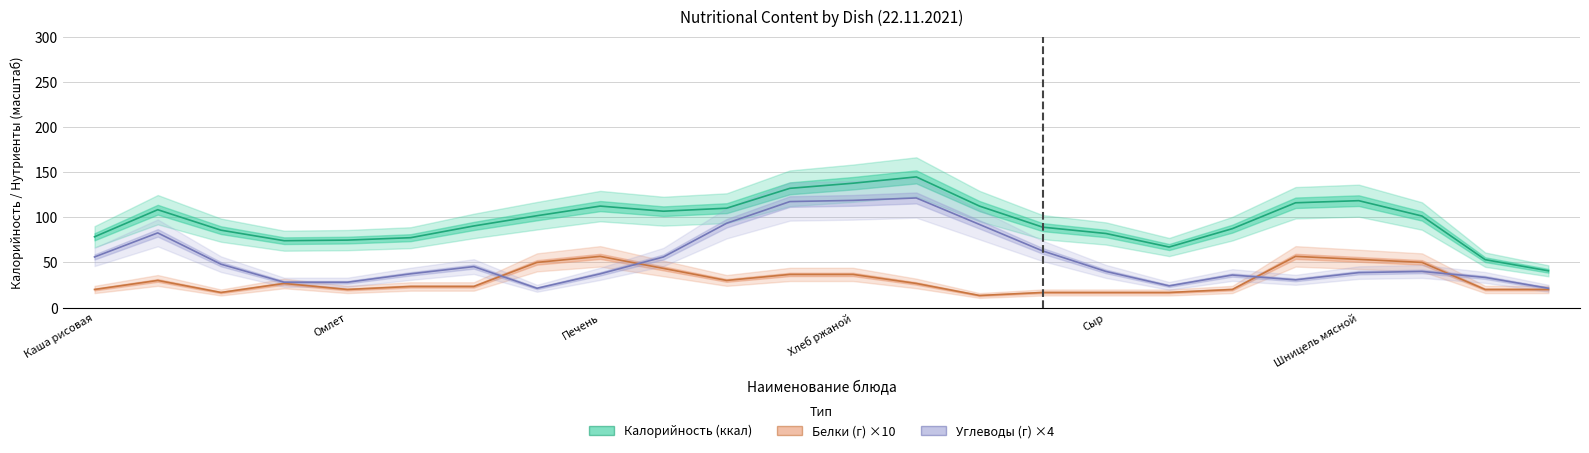

What is the greatest value displayed?

144.7